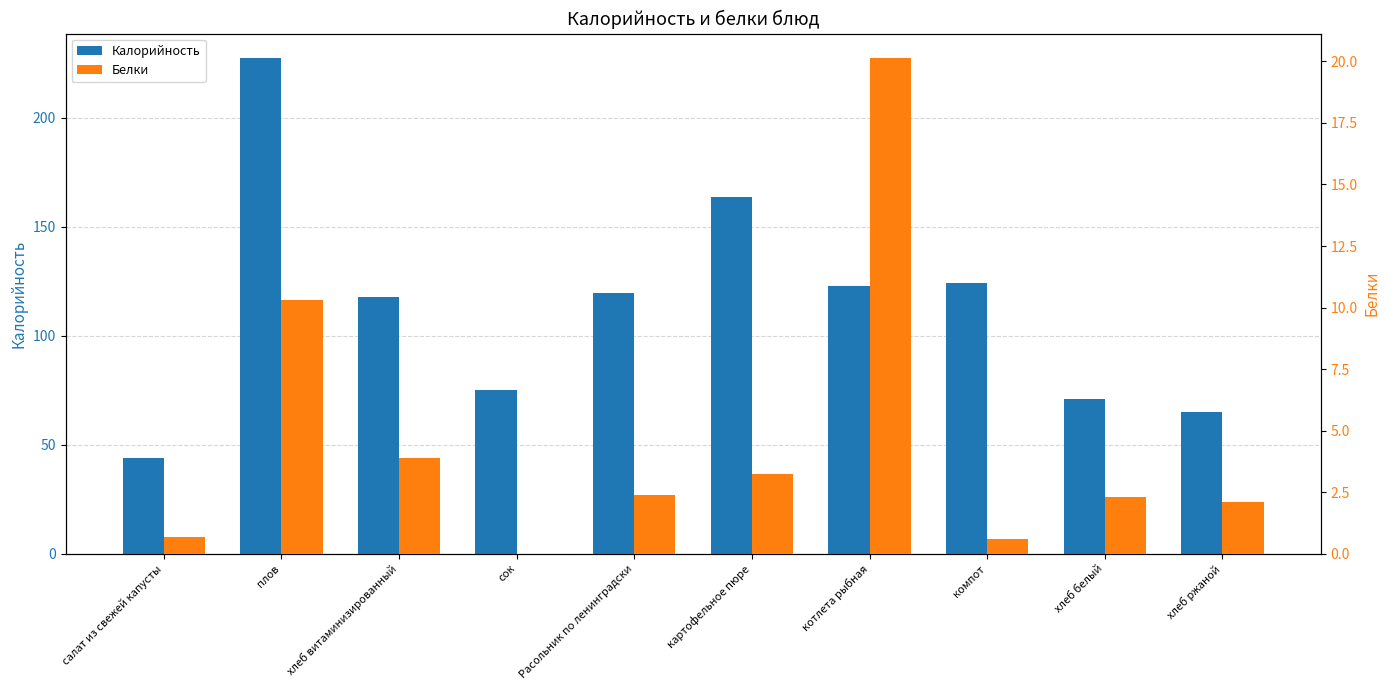

Reading right to left, list all the values displayed in this chart.

Калорийность: хлеб ржаной=65.0	хлеб белый=70.8	компот=124.0	котлета рыбная=123.0	картофельное пюре=163.5	Расольник по ленинградски=119.7	сок=75.0	хлеб витаминизированный=118.0	плов=227.2	салат из свежей капусты=44.0
Белки: хлеб ржаной=2.1	хлеб белый=2.3	компот=0.6	котлета рыбная=20.1	картофельное пюре=3.3	Расольник по ленинградски=2.4	сок=0.0	хлеб витаминизированный=3.9	плов=10.3	салат из свежей капусты=0.7